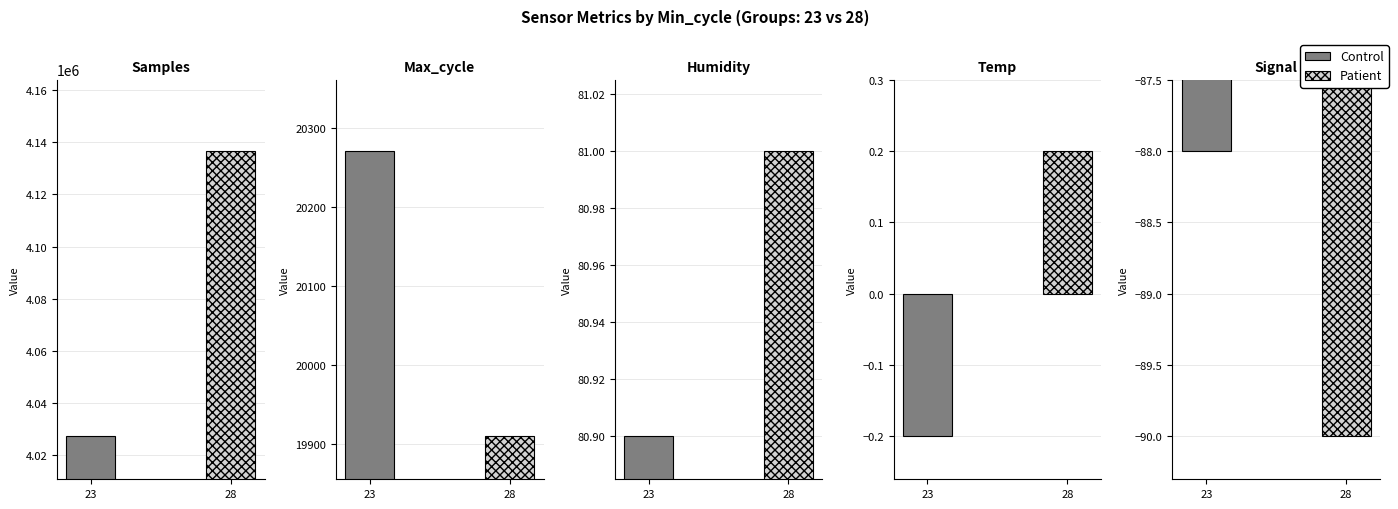

Are the bars horizontal?

No